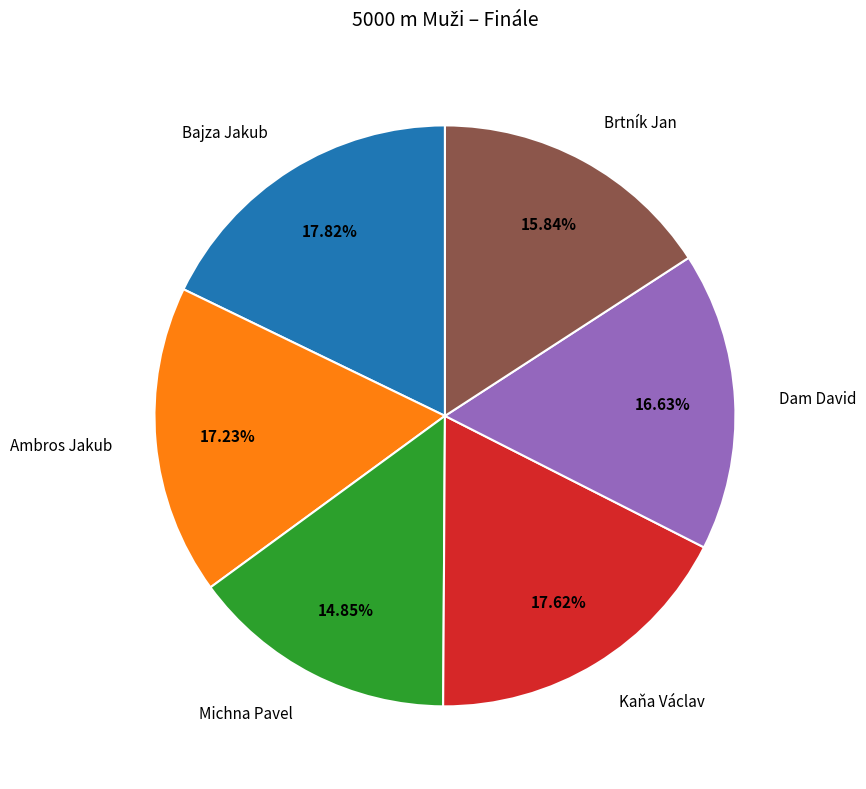

Do Bajza Jakub and Kaňa Václav together represent more than half of the pie?

No